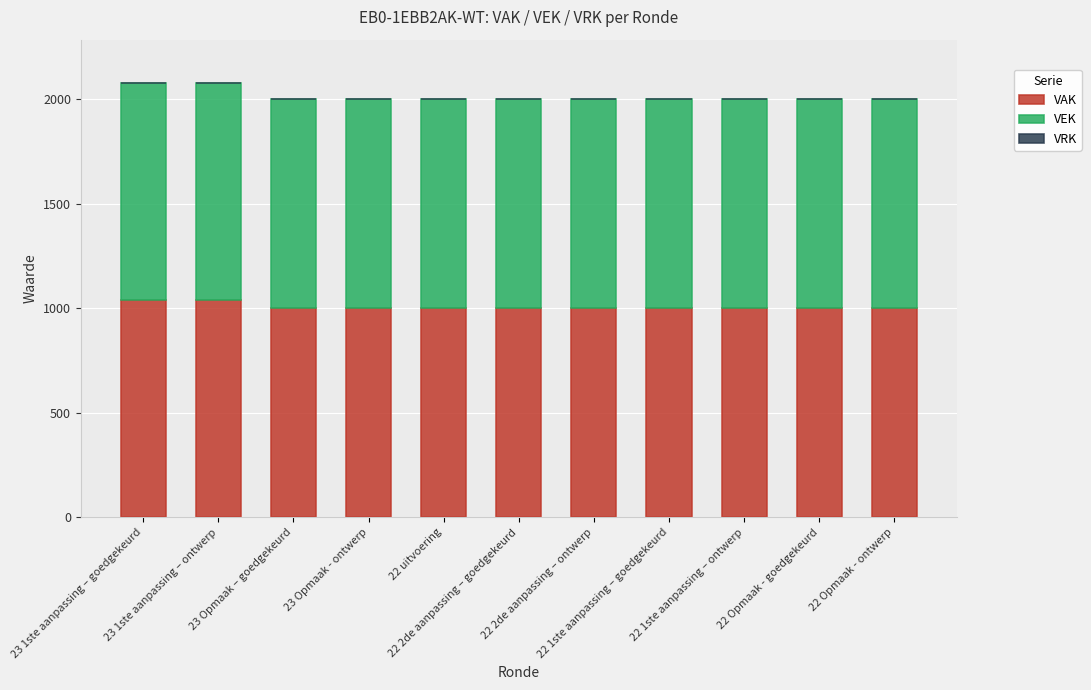

What is the sum of all VAK values?

11078